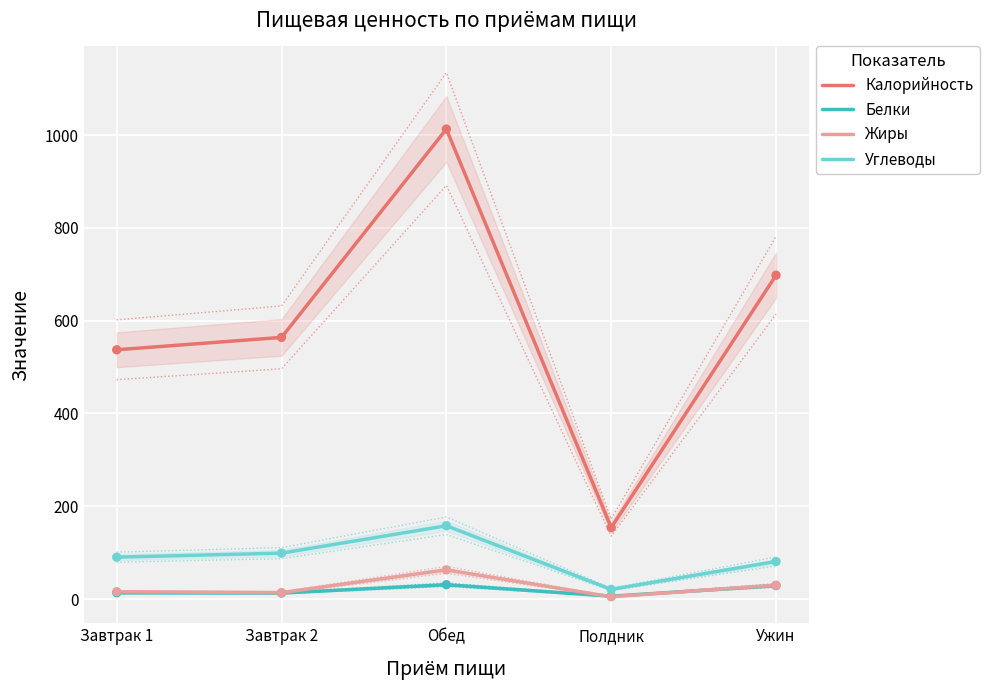

At which category is the sum across all series the highest?

Обед